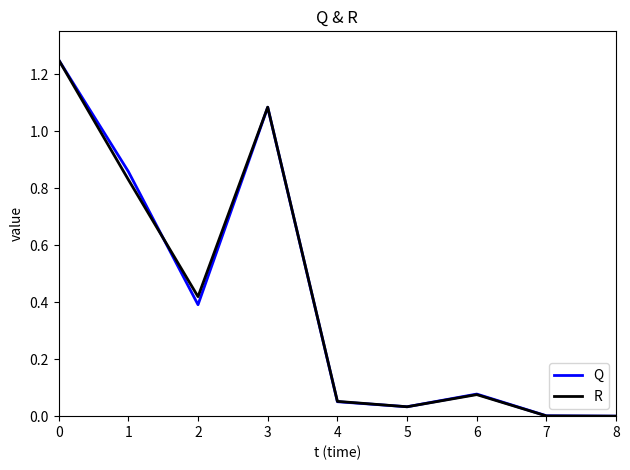

What is the total value across all series at 3?

2.2